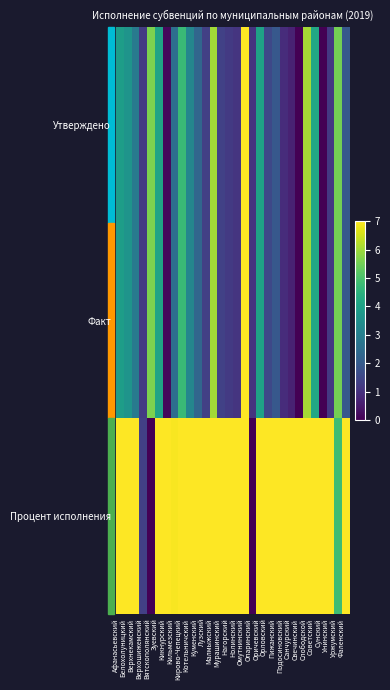

How many distinct data groups are displayed?

3